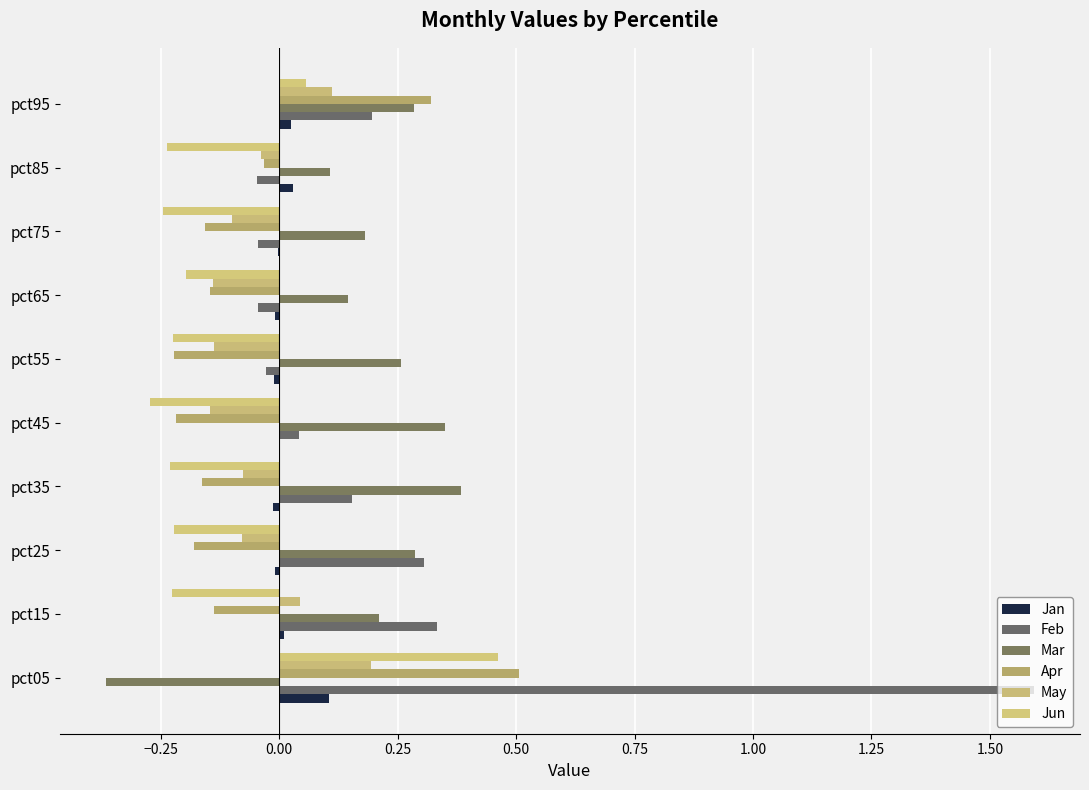

How many distinct data groups are displayed?

6